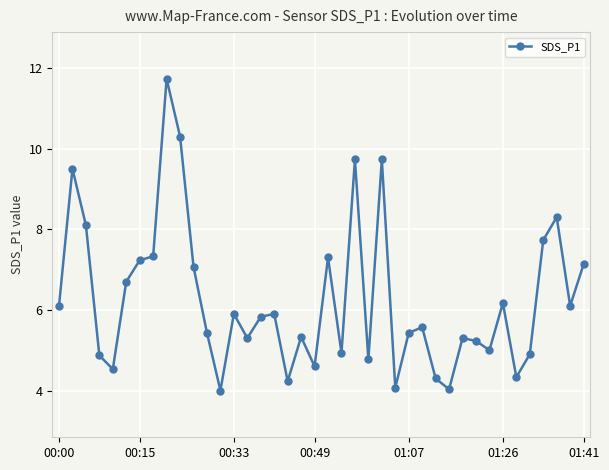

Is this an area chart (filled region under the line)?

No